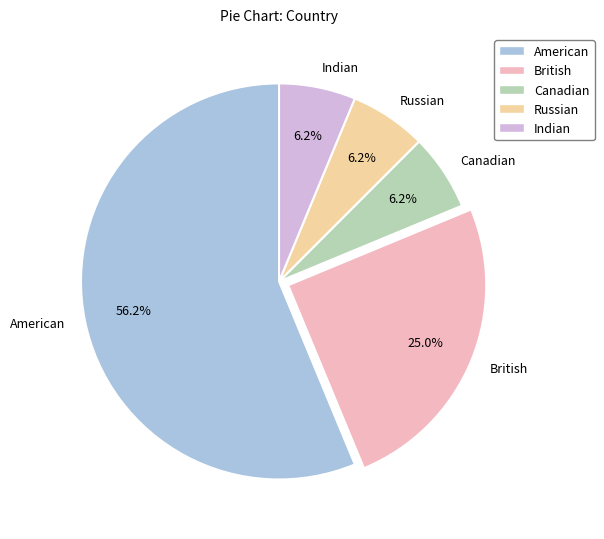

Combined, do American and British account for over 50%?

Yes